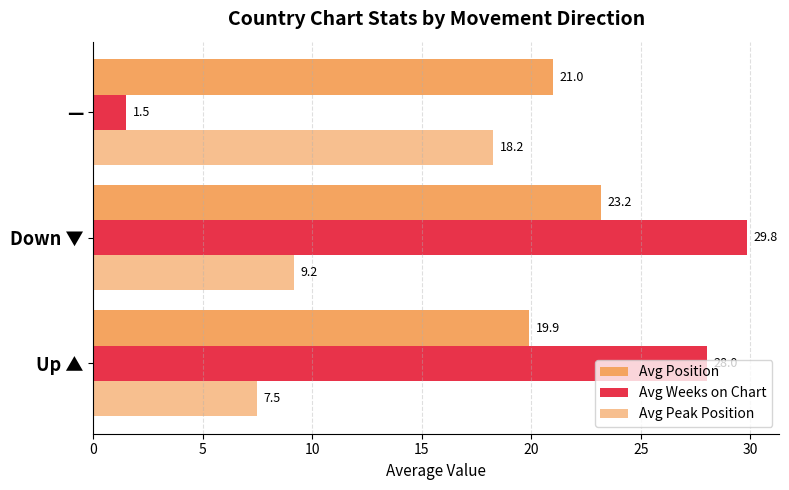

At how many categories does at least one series exceed 24?

2